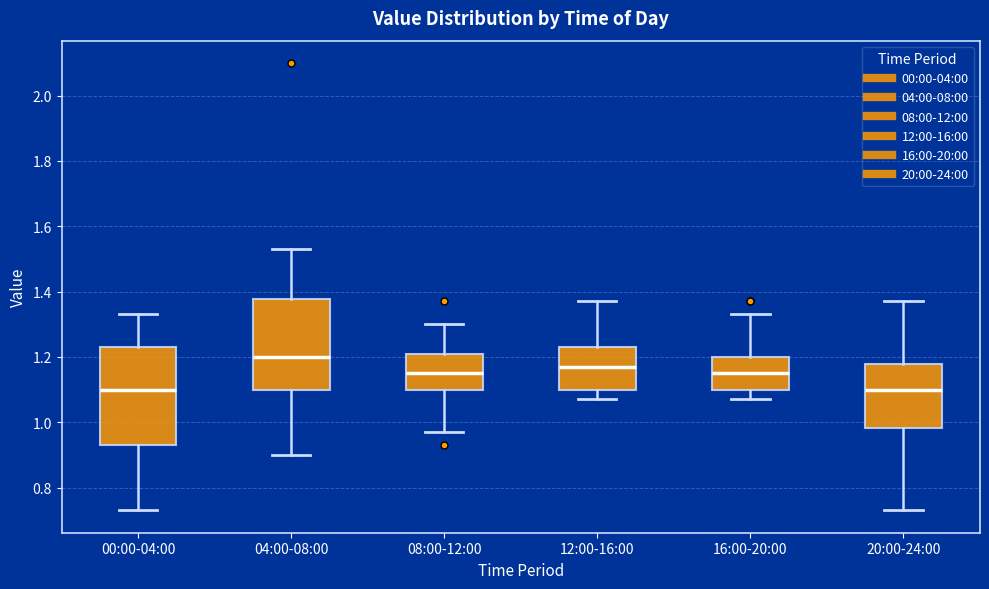

Reading left to right, transcribe this box plot: for each box, give where its median line is, the range the box spans, and where its two whiskers end, as read against the y-axis. The values are not printed on the chart, so give them approximately, as read against the axis.

00:00-04:00: median 1.10, box 0.94 to 1.24, whiskers 0.74 to 1.34
04:00-08:00: median 1.20, box 1.10 to 1.38, whiskers 0.90 to 1.54
08:00-12:00: median 1.16, box 1.10 to 1.20, whiskers 0.98 to 1.30
12:00-16:00: median 1.18, box 1.10 to 1.24, whiskers 1.08 to 1.38
16:00-20:00: median 1.16, box 1.10 to 1.20, whiskers 1.08 to 1.34
20:00-24:00: median 1.10, box 0.98 to 1.18, whiskers 0.74 to 1.38